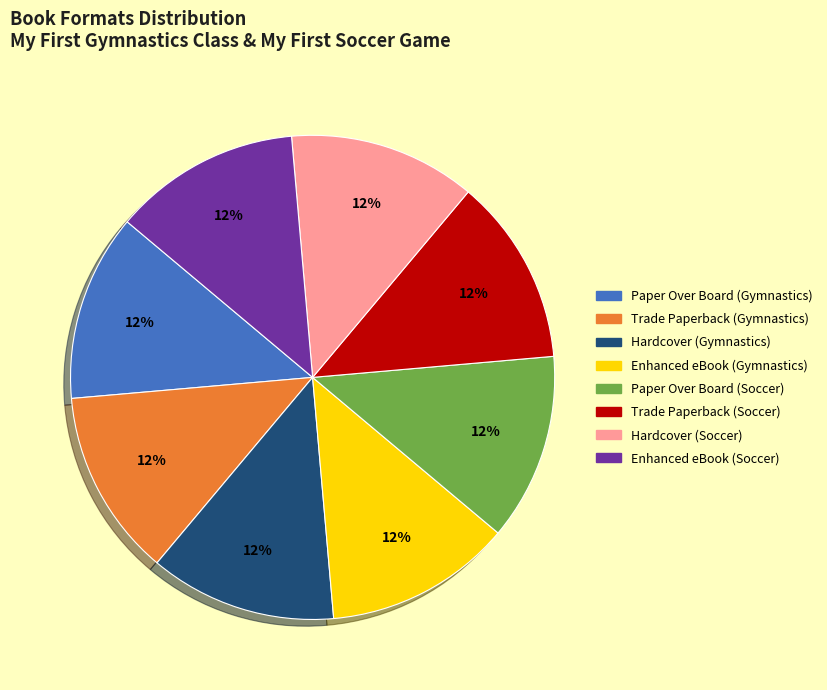

True or false: Enhanced eBook (Soccer) accounts for 7% of the total.

False